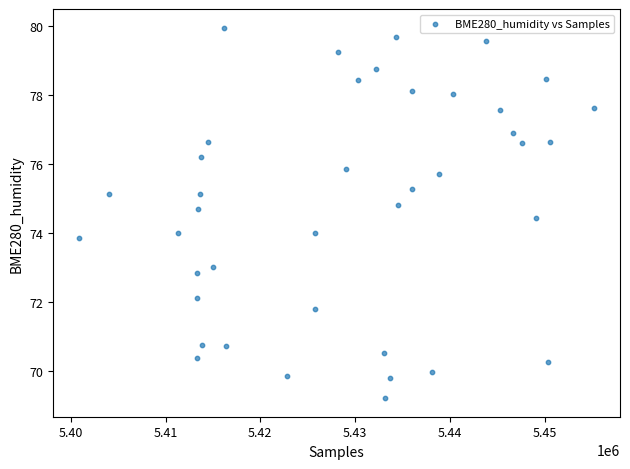

What is the range of Y values (max minus min)?

10.8